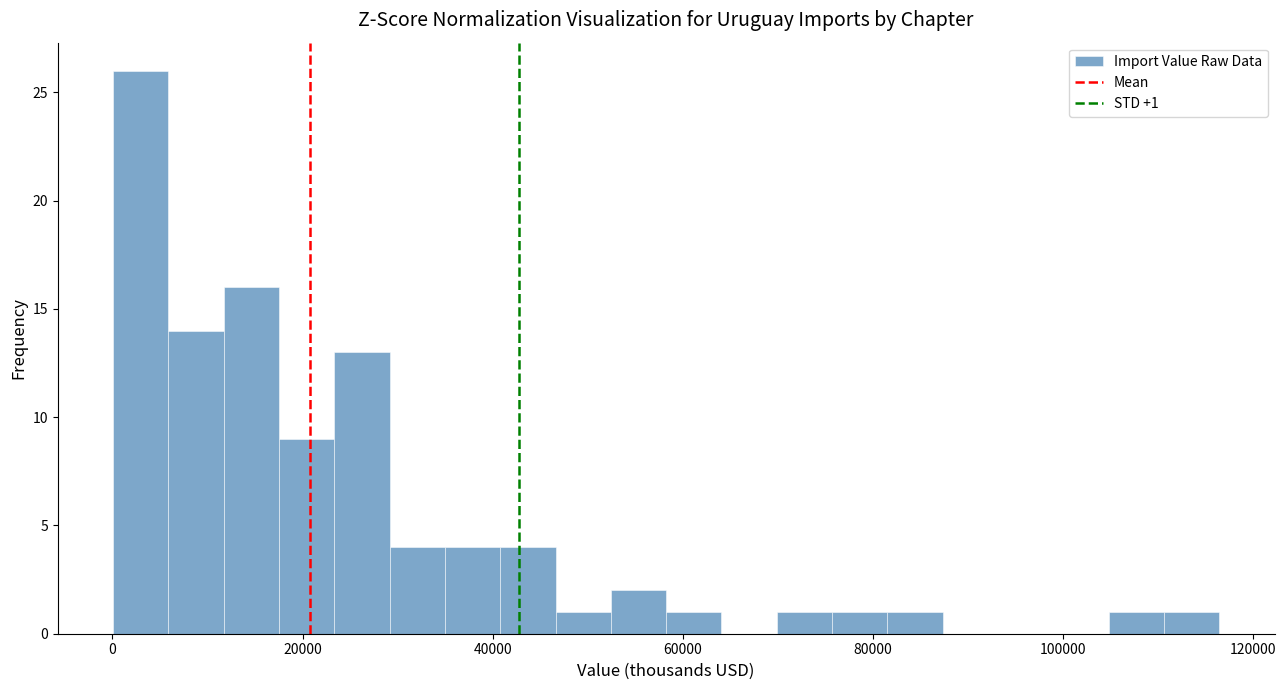

Around what value on the x-axis is the tallest bar? Give the approximate position of its centre, as read against the axis.

2000